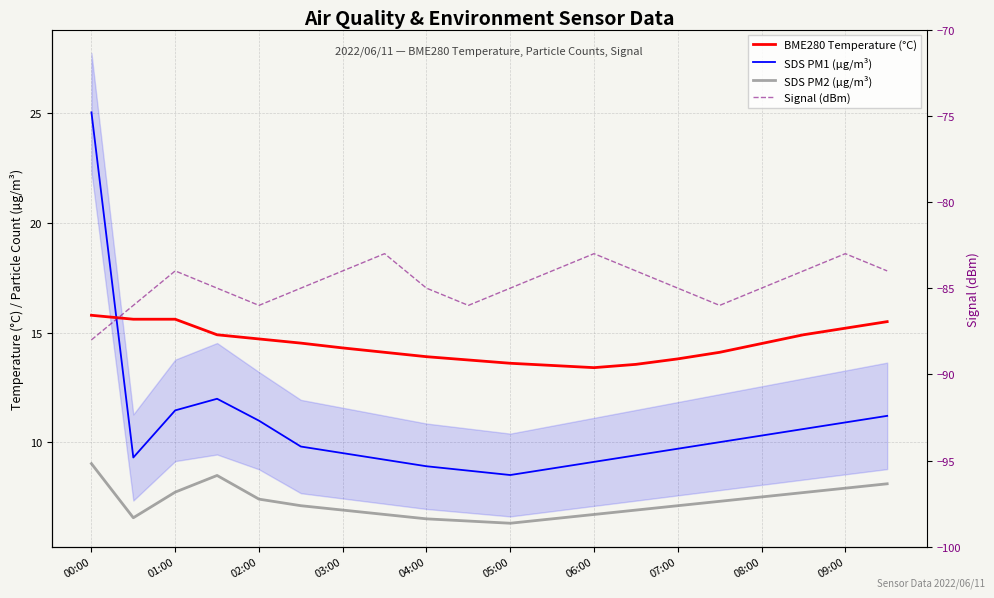

How many series are shown in this chart?

4